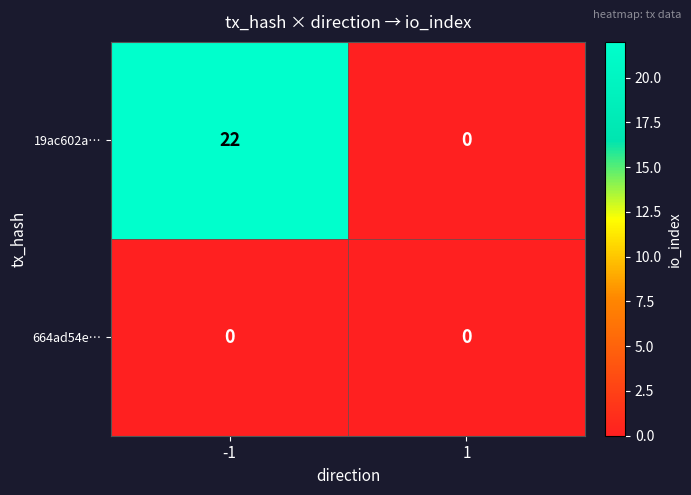

What is the difference between the 19ac602a… values at 1 and -1?

22